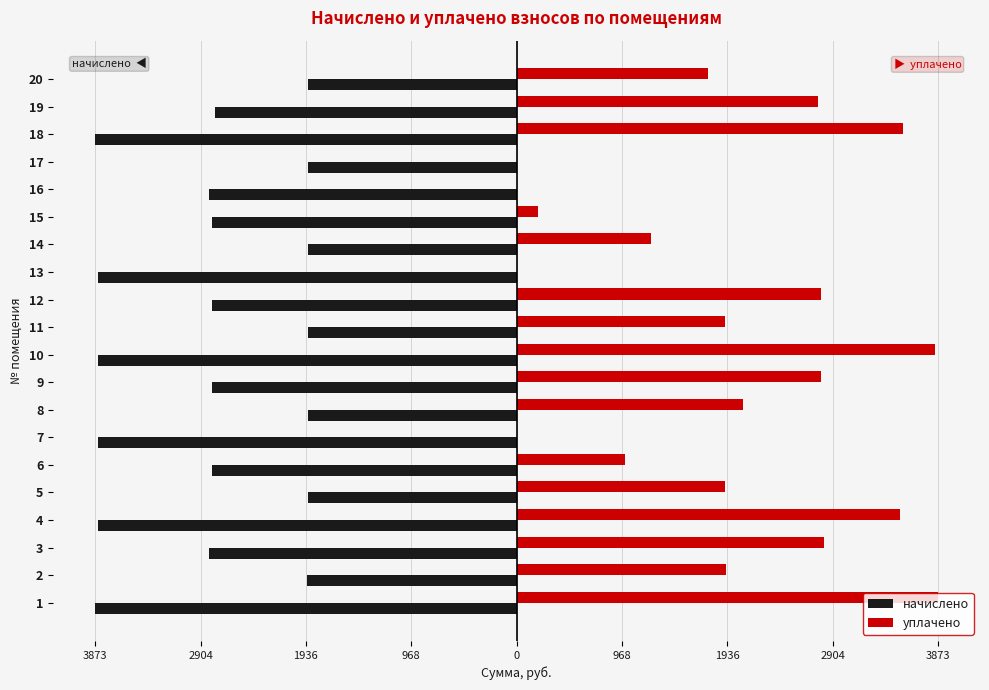

What is the value of the начислено bar at the 12th from the left?

-2798.4